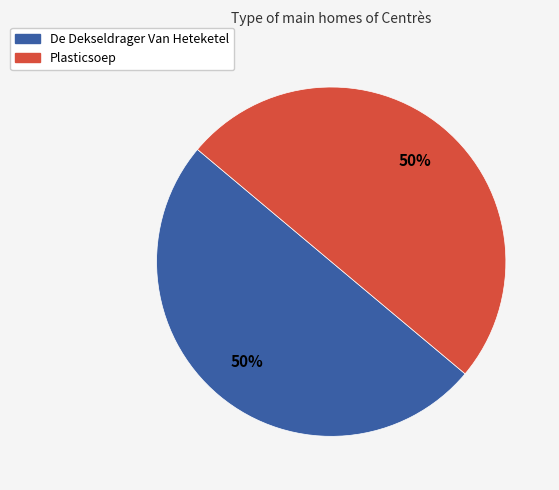

To the nearest percent, what portion does Plasticsoep represent?

50%